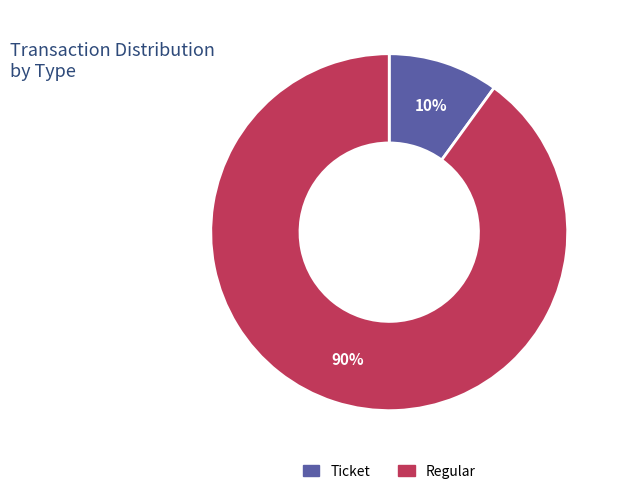

To the nearest percent, what is the difference between the largest and smallest slice percentages?

80%